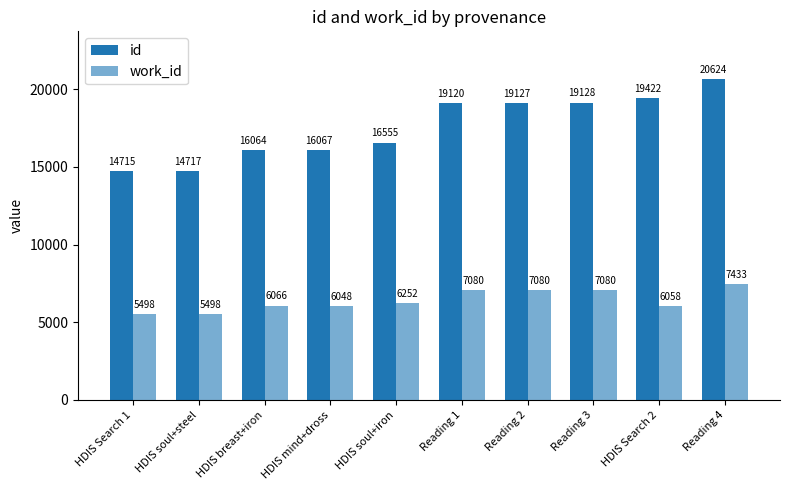

Does the chart contain any negative values?

No